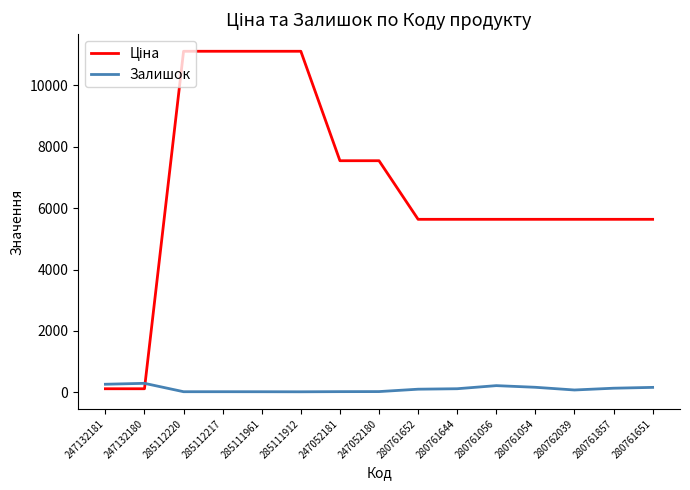

What is the difference between the highest and lowest values at 285112220?

11096.6